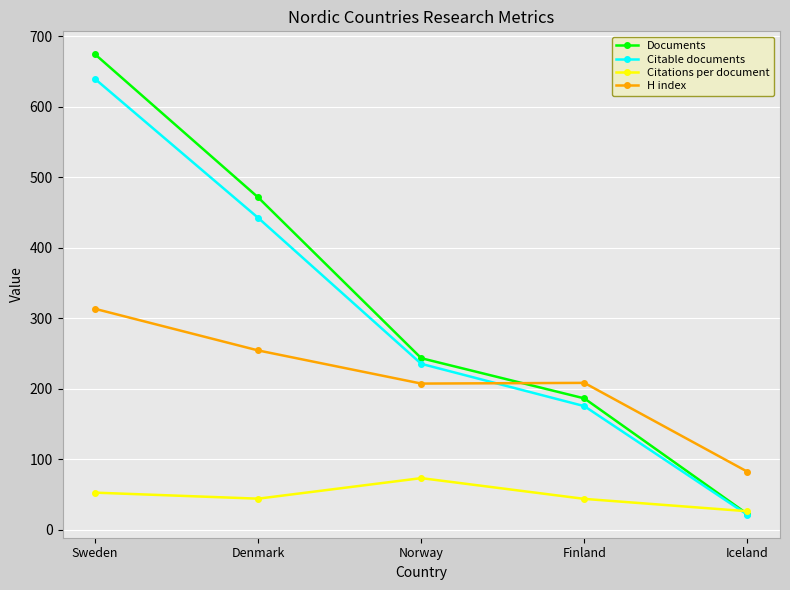

Rank the series by their maximum value, from highest to lowest.

Documents, Citable documents, H index, Citations per document